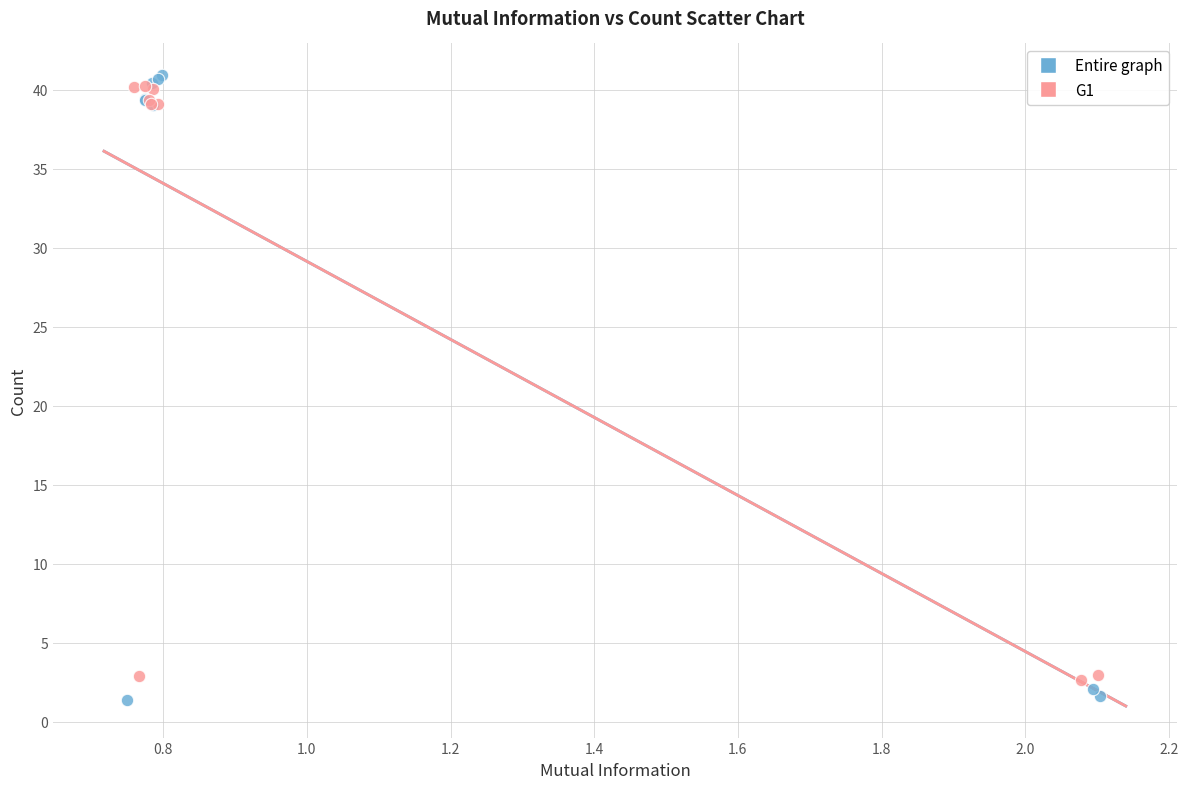

Which series has the largest Y range (max minus min)?

Entire graph